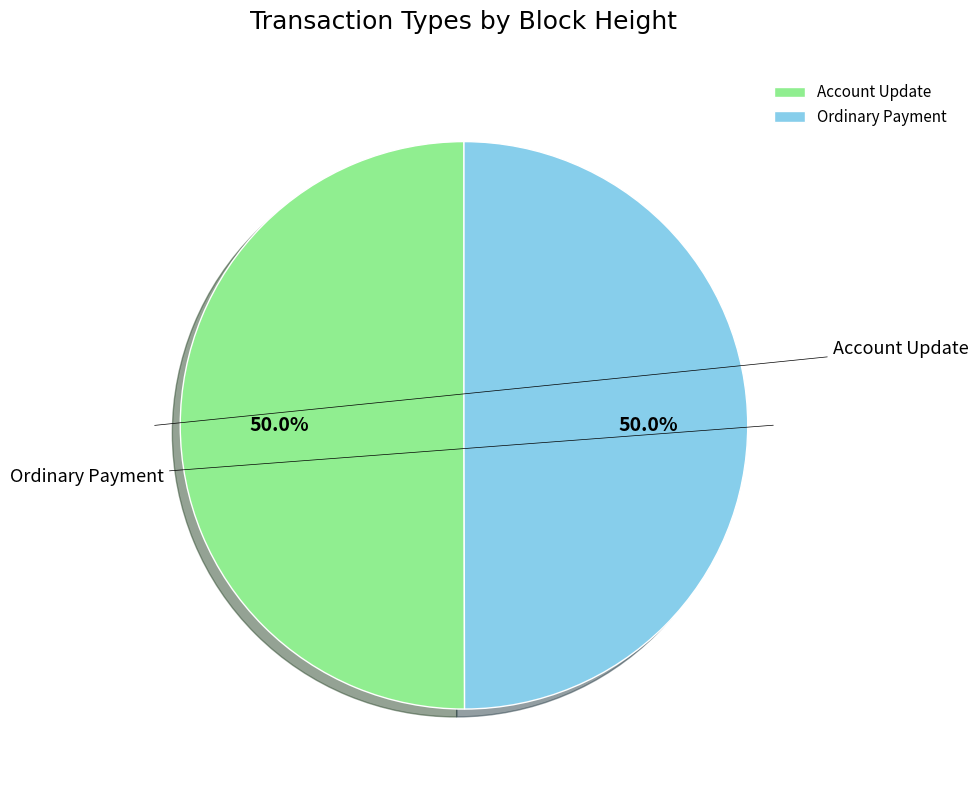

What is the ratio of the value at Account Update to the value at Ordinary Payment?

1.0